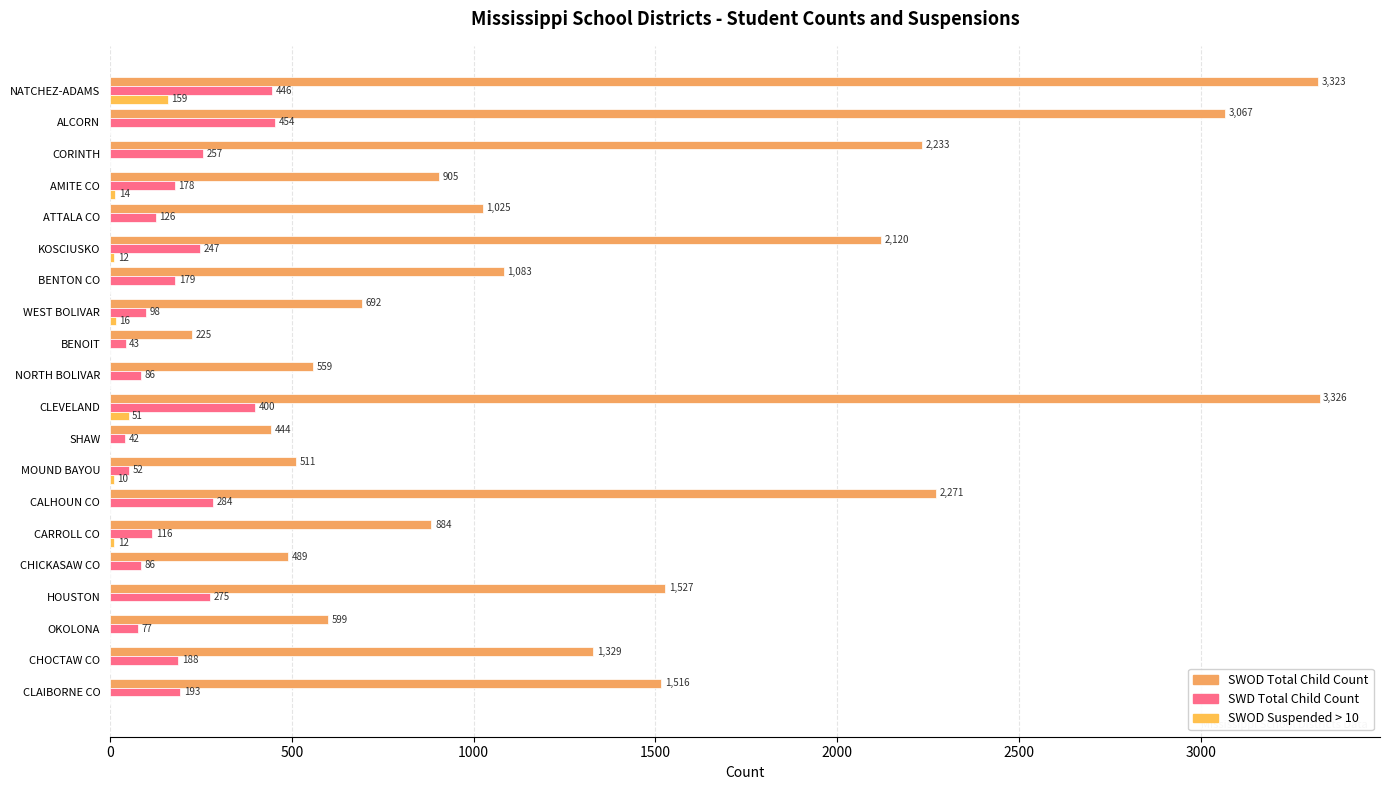

How many positive values does the SWOD Suspended > 10 series have?

7